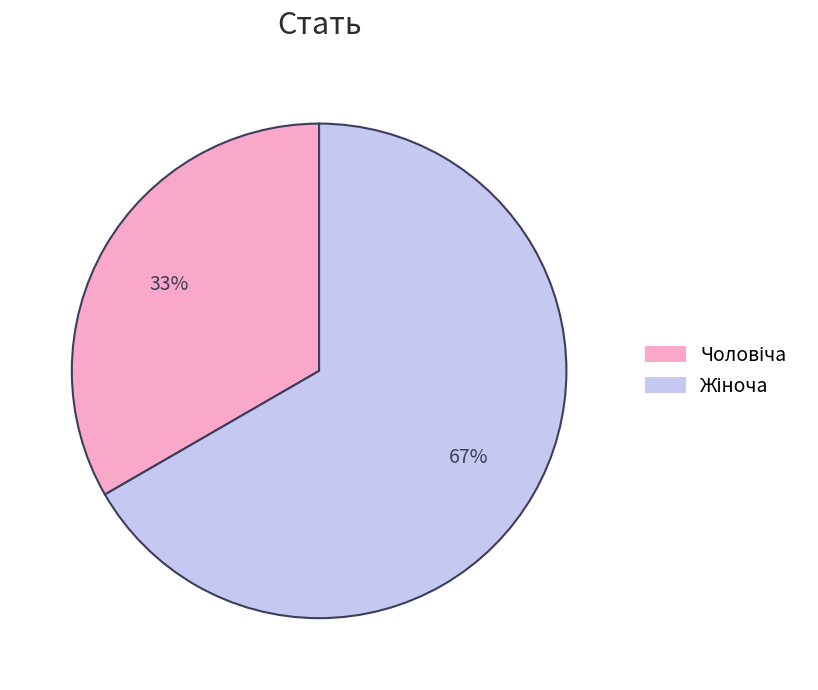

To the nearest percent, what is the average slice percentage?

50%